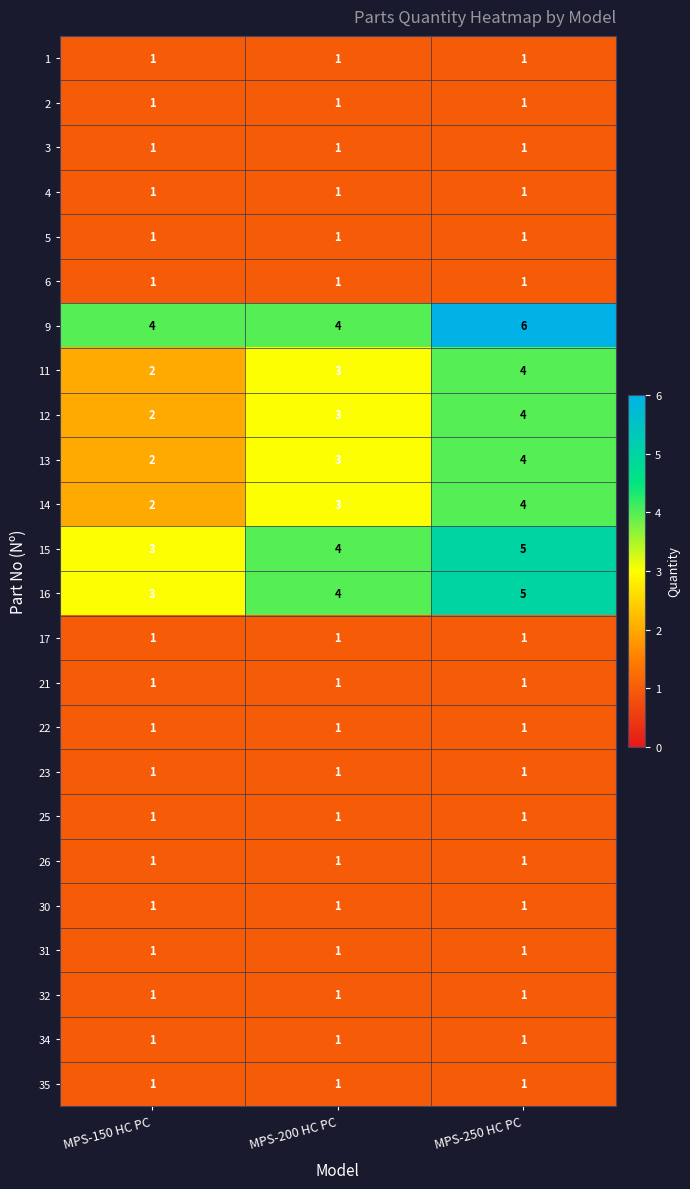

True or false: 3 has a value of 1 at MPS-150 HC PC.

True